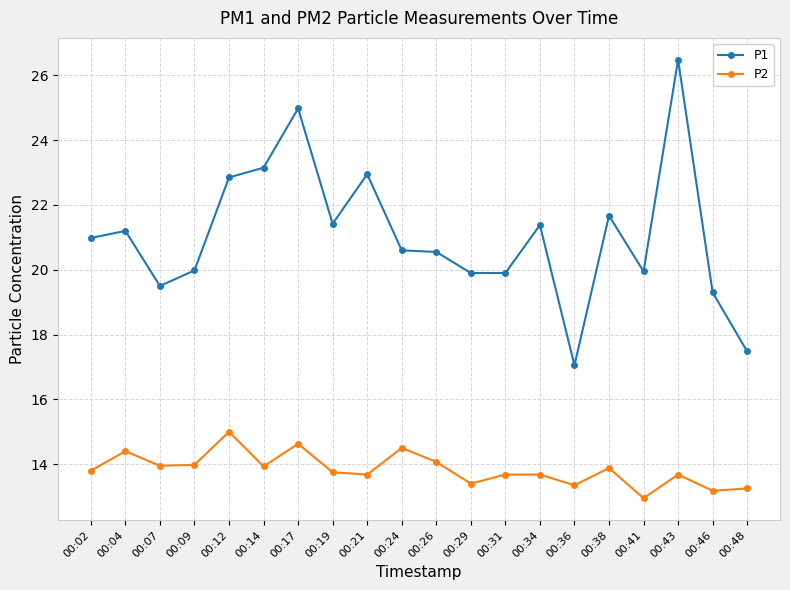

Rank the series by their maximum value, from lowest to highest.

P2, P1